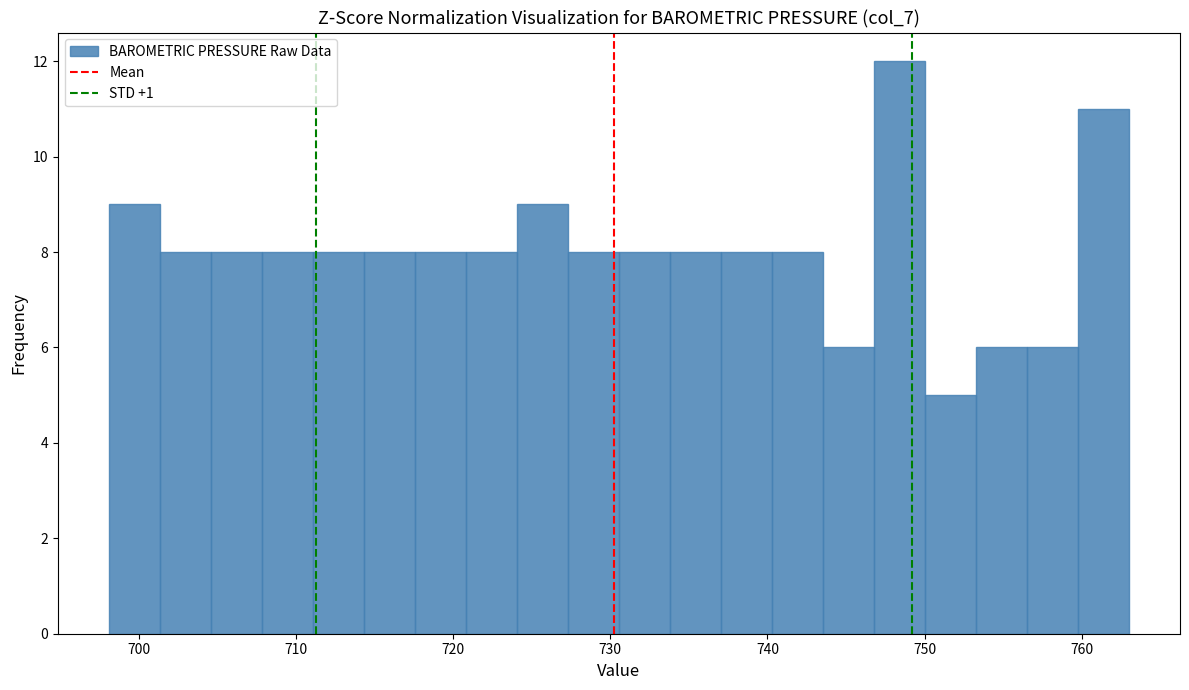

Read against the x-axis, roughly where is the centre of the tallest bar?

748